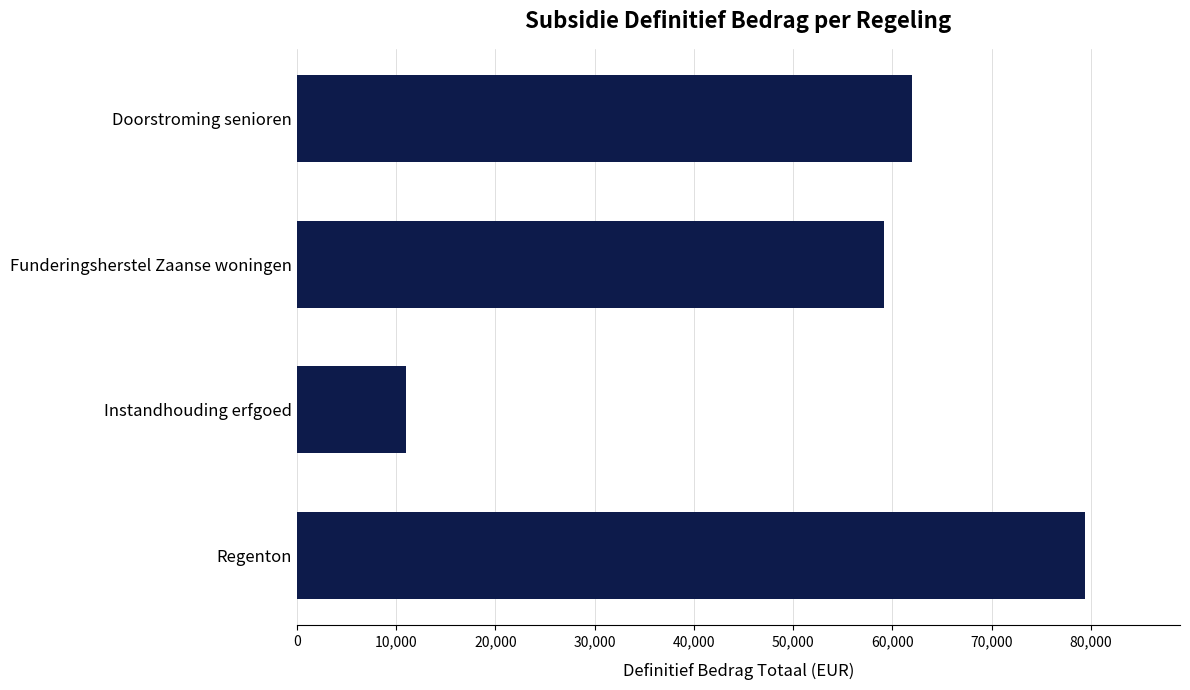

What is the approximate value at Funderingsherstel Zaanse woningen, to the nearest 50?

59150